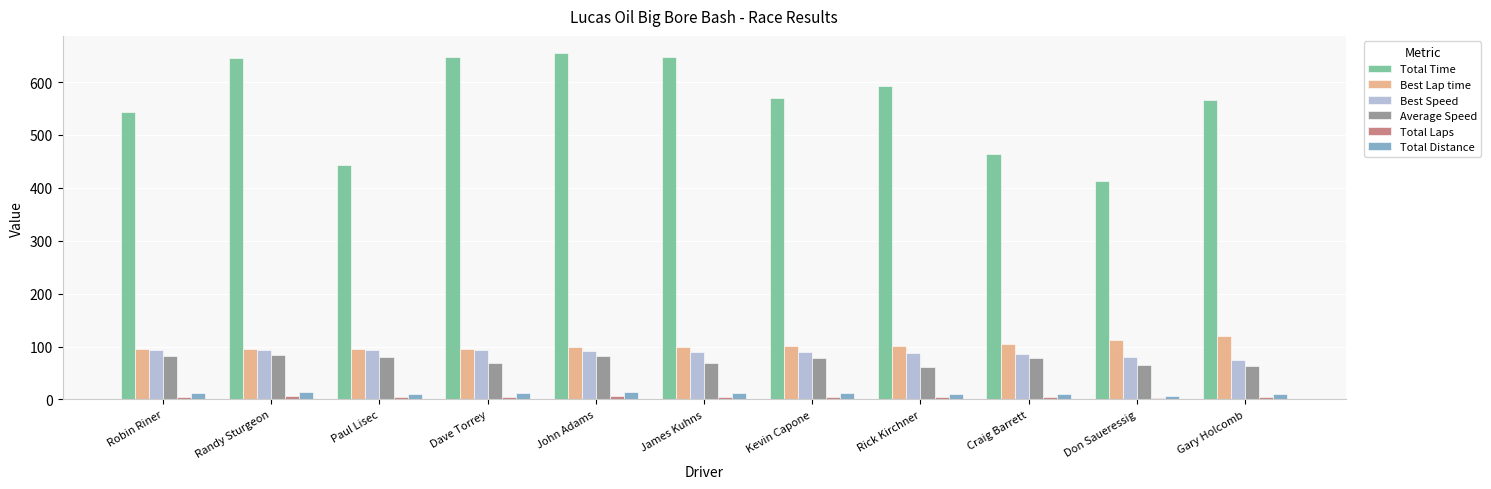

What is the approximate value of Total Distance at Robin Riner?

12.5